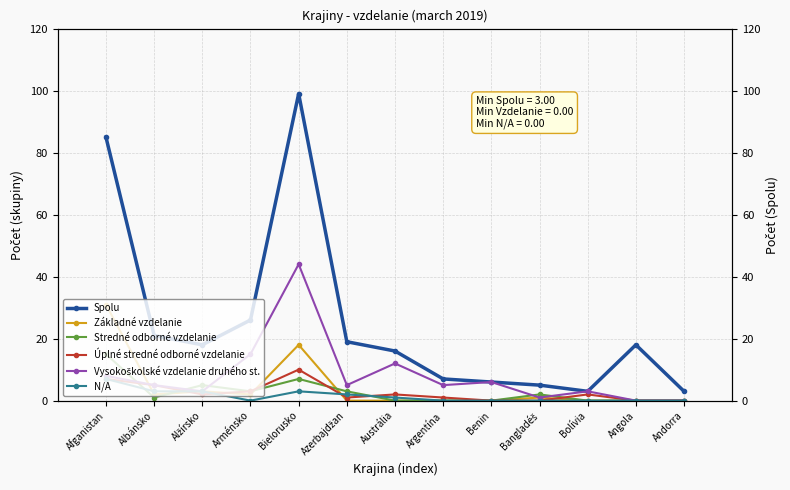

What are all the series names shown in the legend?

Spolu, Základné vzdelanie, Stredné odborné vzdelanie, Úplné stredné odborné vzdelanie, Vysokoškolské vzdelanie druhého st., N/A